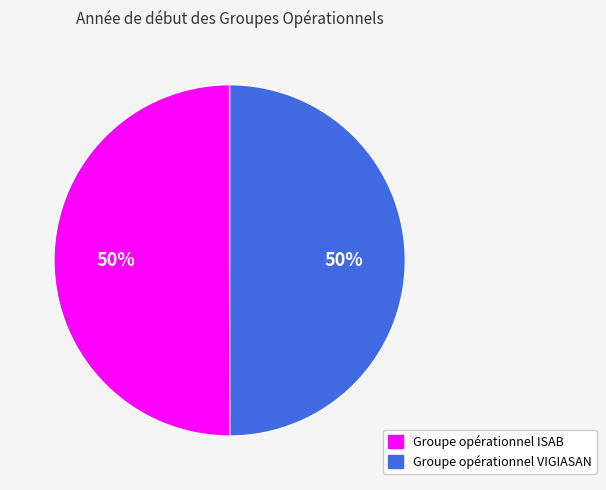

Is it true that Groupe opérationnel VIGIASAN is 50% of the pie?

True